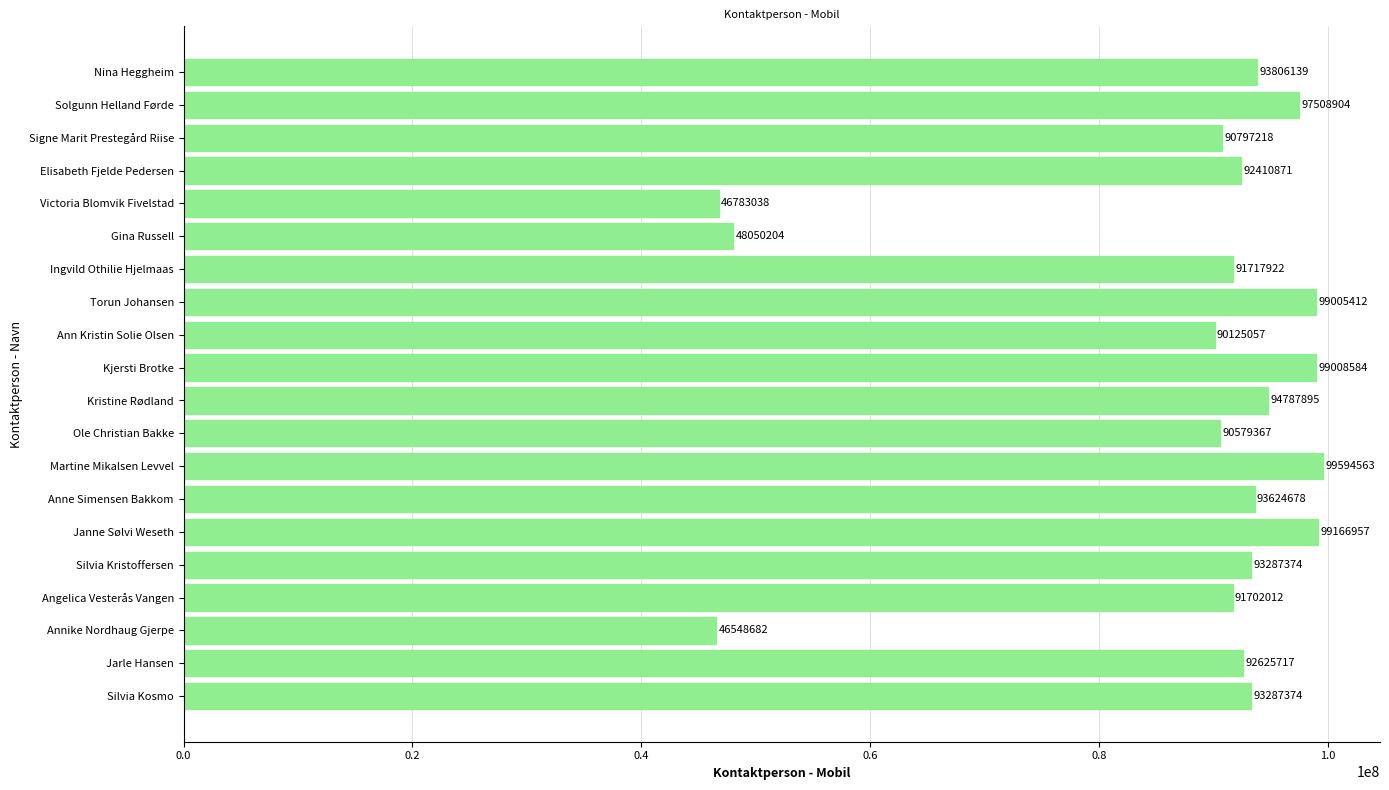

What value does the data have at Ann Kristin Solie Olsen, to the nearest 100?

90125100